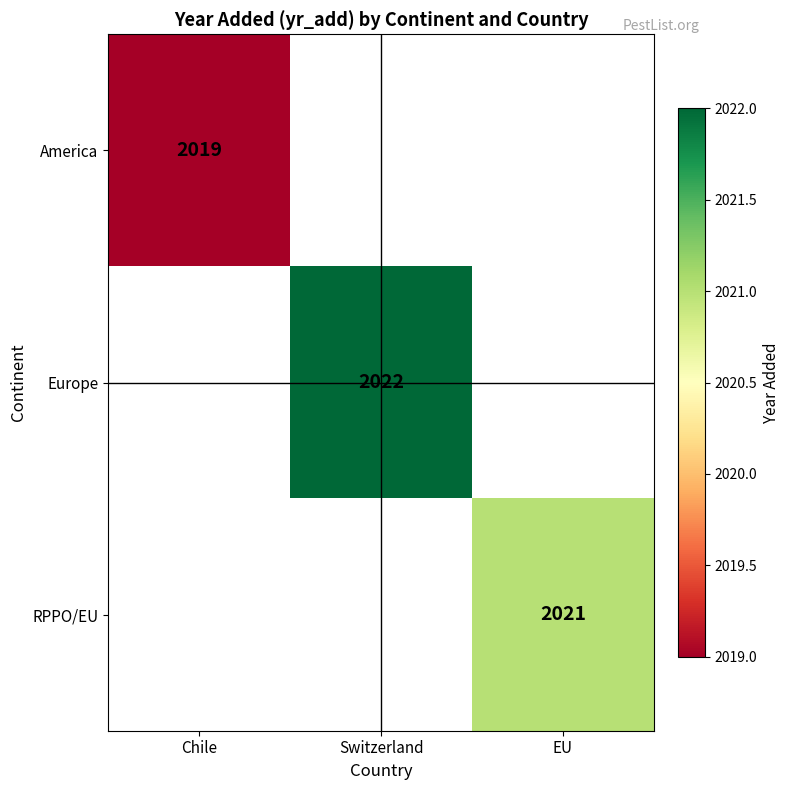

Is it true that America equals 2019 at Chile?

True